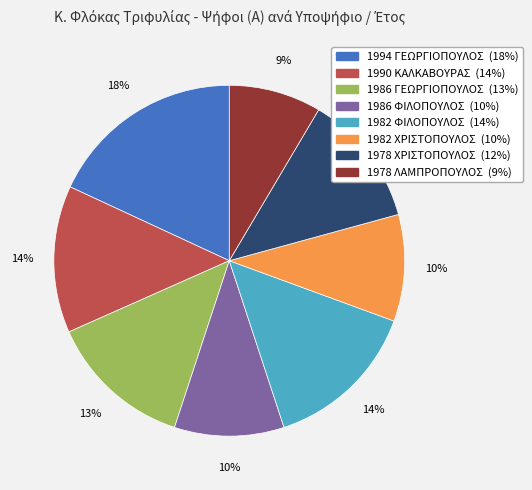

Is the sum of 1994 ΓΕΩΡΓΙΟΠΟΥΛΟΣ and 1982 ΦΙΛΟΠΟΥΛΟΣ greater than half?

No